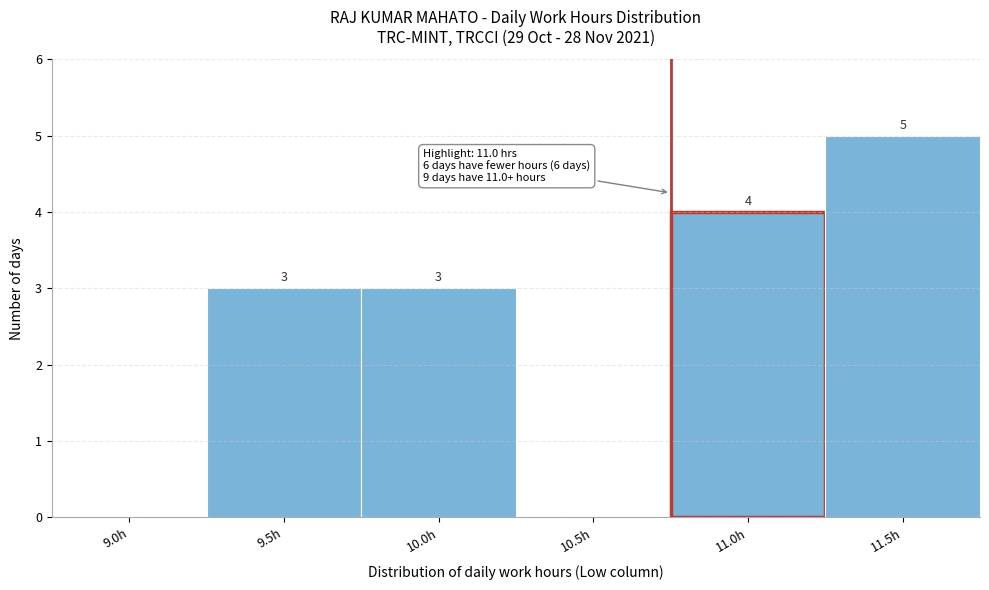

Reading left to right, transcribe all the data shown in this chart.

9.0h=0	9.5h=3	10.0h=3	10.5h=0	11.0h=4	11.5h=5